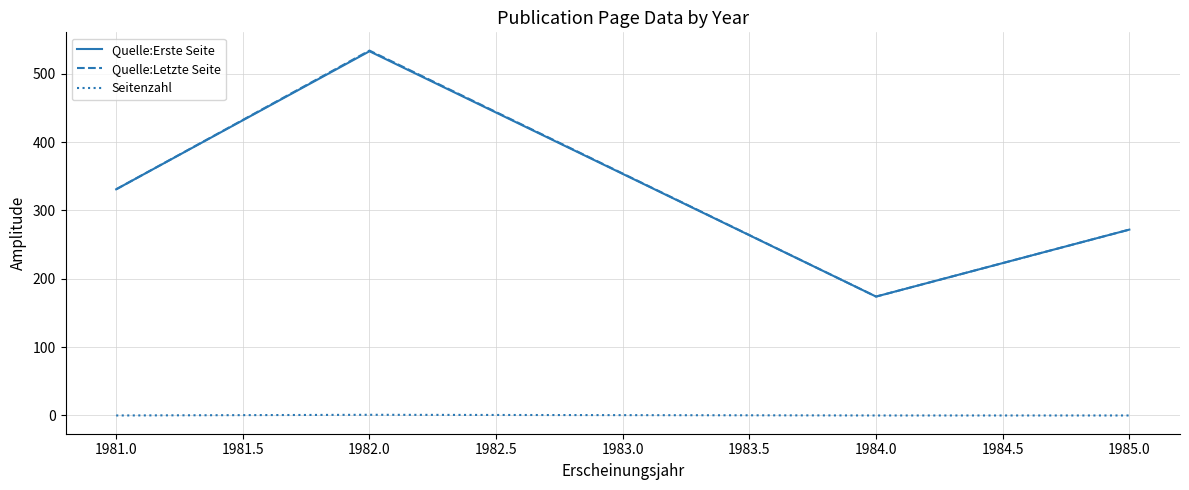

List the labels in order of Quelle:Letzte Seite value, smallest first.

1984.0, 1985.0, 1981.0, 1982.0